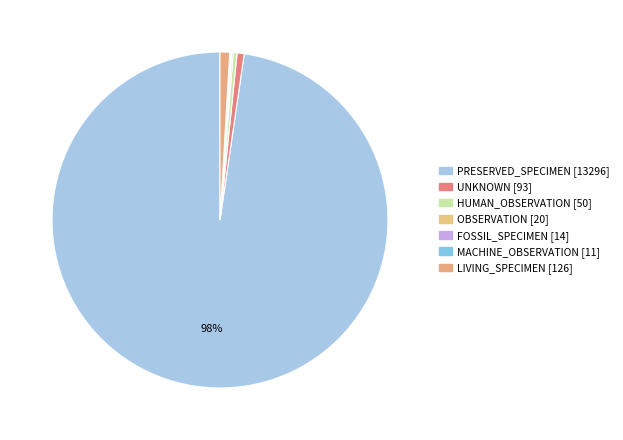

Is it true that PRESERVED_SPECIMEN is 98% of the pie?

True